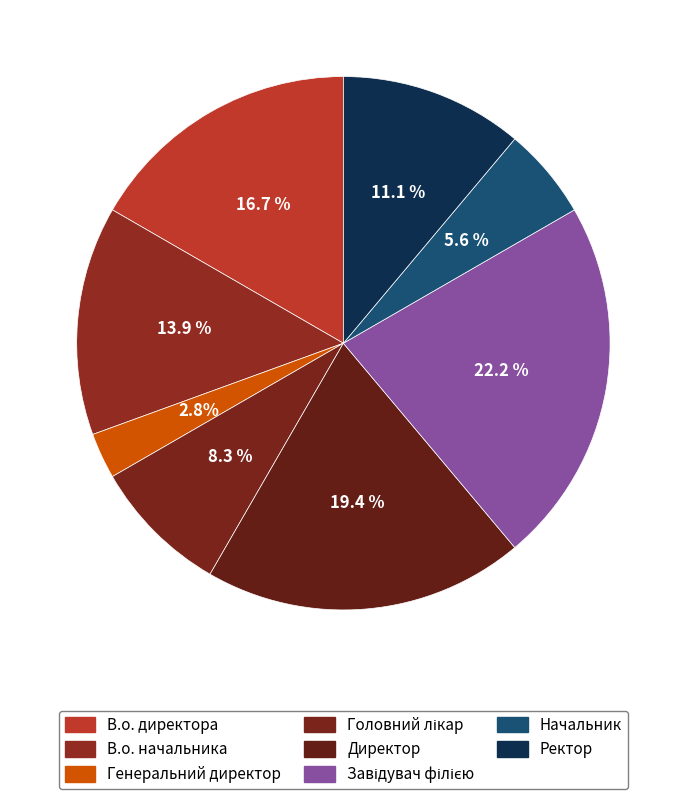

How many slices are in this pie chart?

8